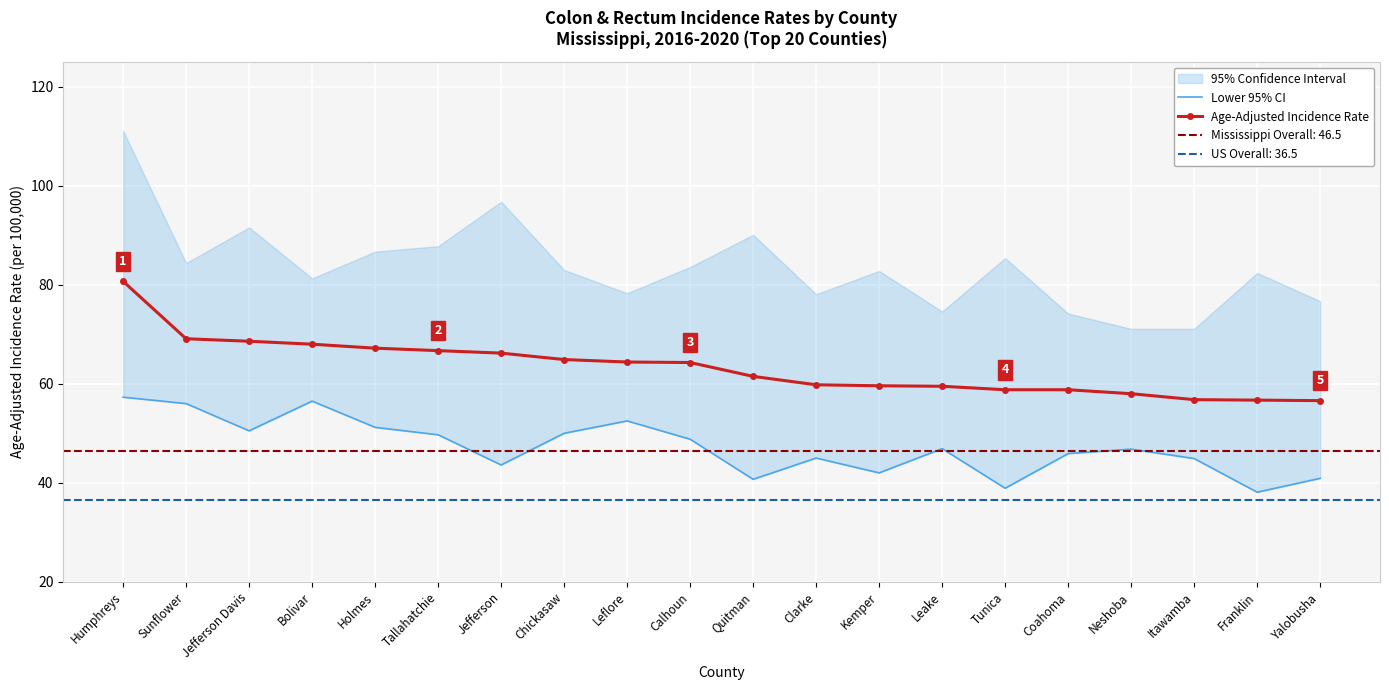

Which series has the largest total across all categories?

Age-Adjusted Incidence Rate